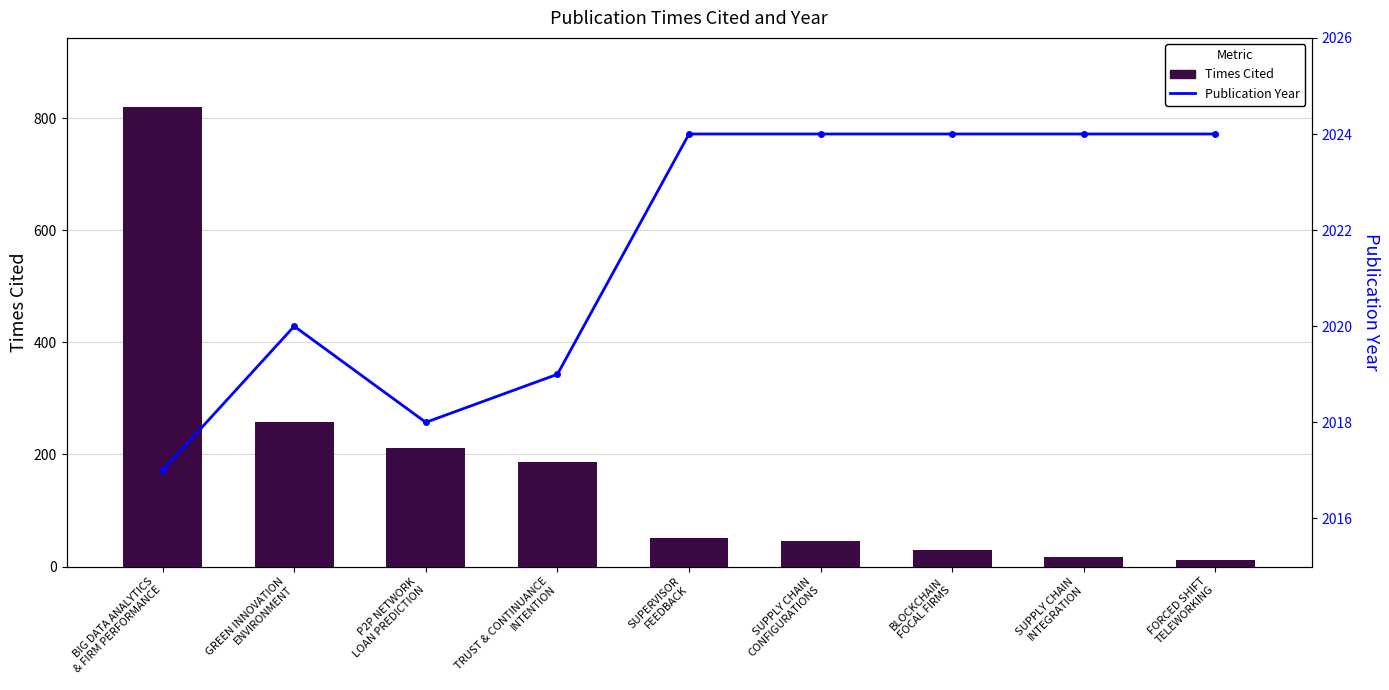

The Times Cited series shows 47 at BLOCKCHAIN
FOCAL FIRMS. True or false?

False